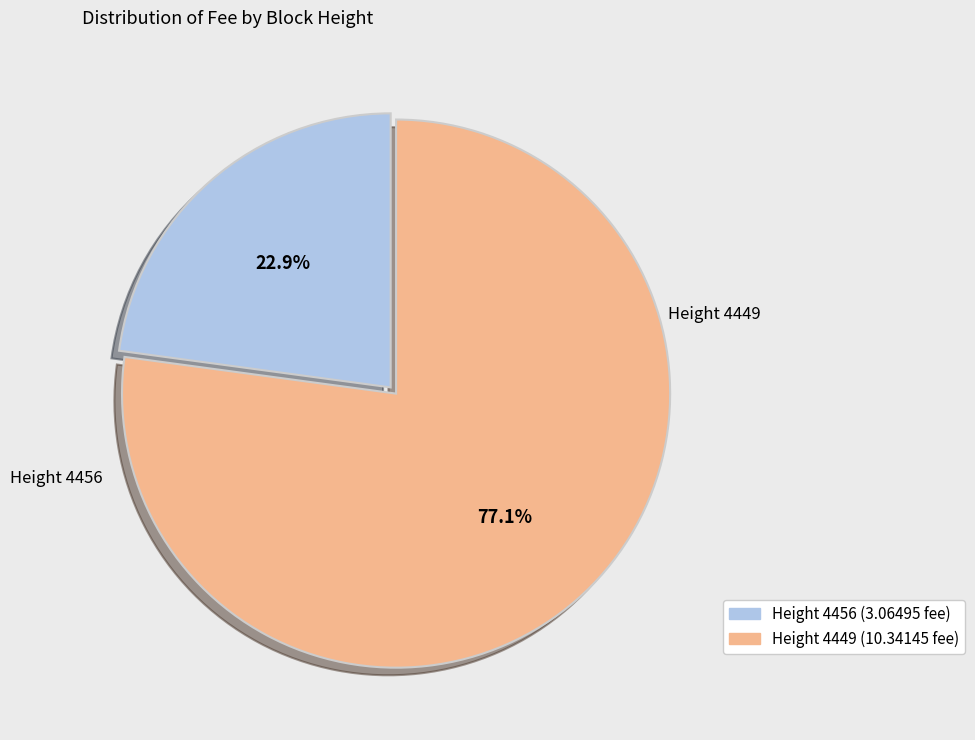

Which slice is the largest?

Height 4449 (10.34145 fee)